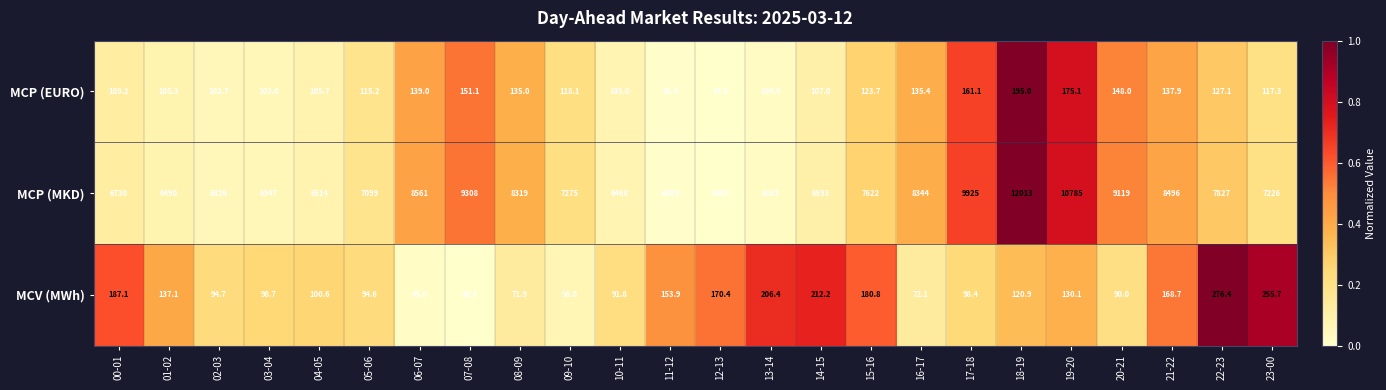

What is the greatest value displayed?

12013.0